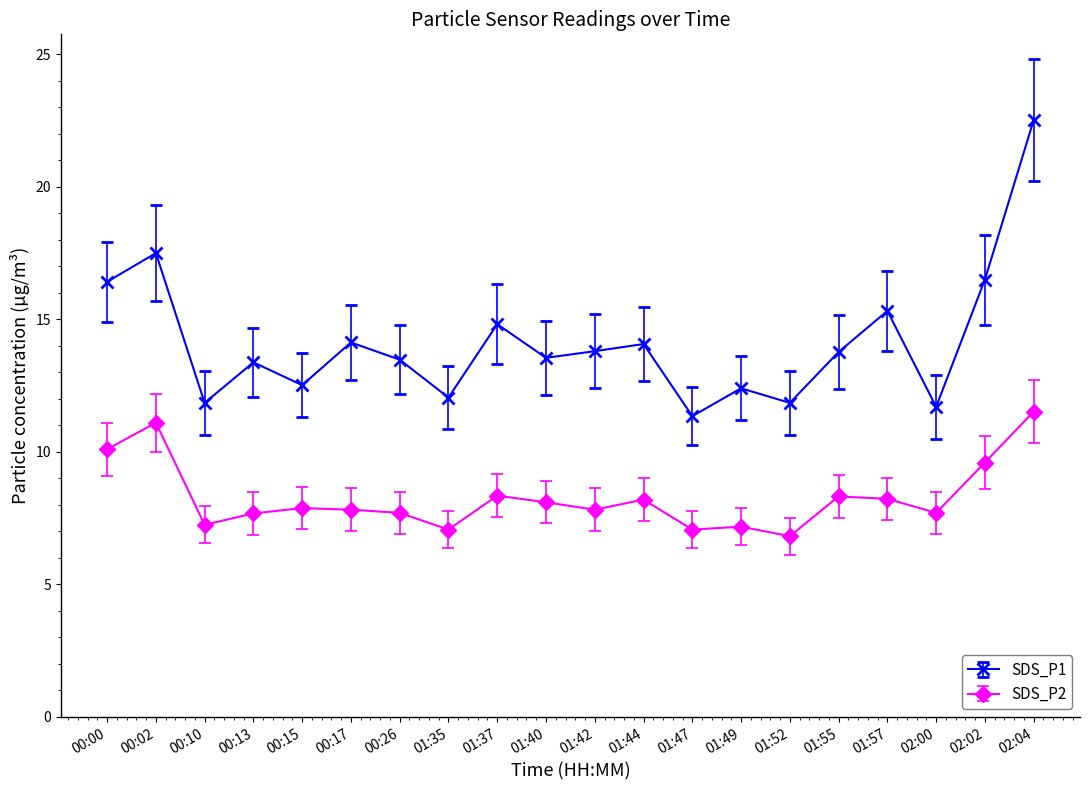

At which label does SDS_P2 reach its minimum?

01:52